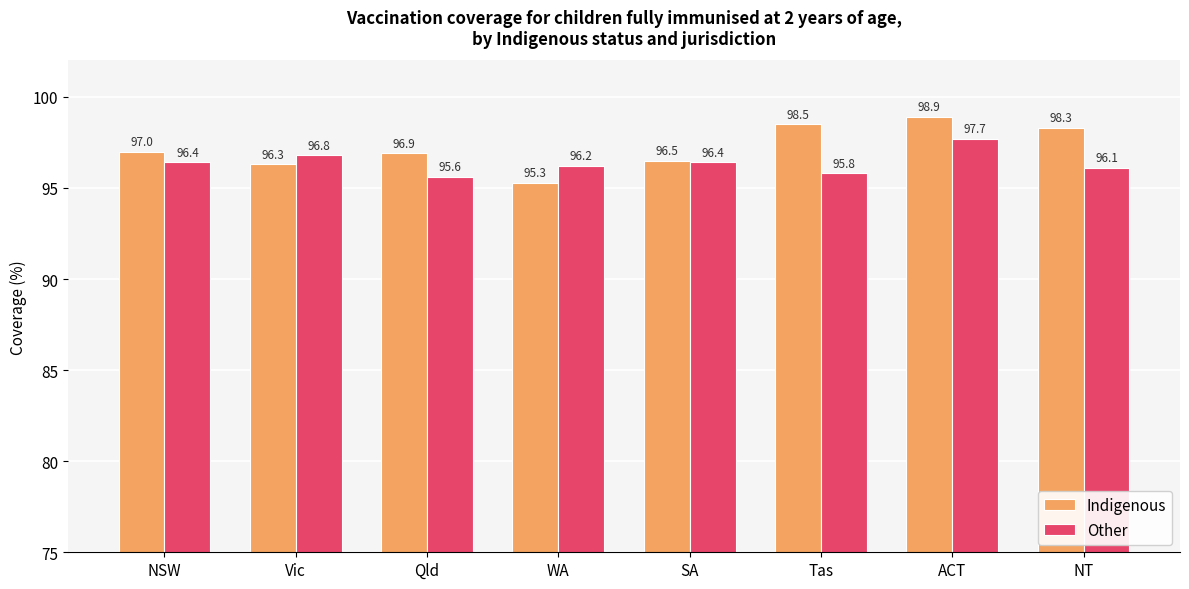

What is the label of the 2nd bar from the right?

ACT